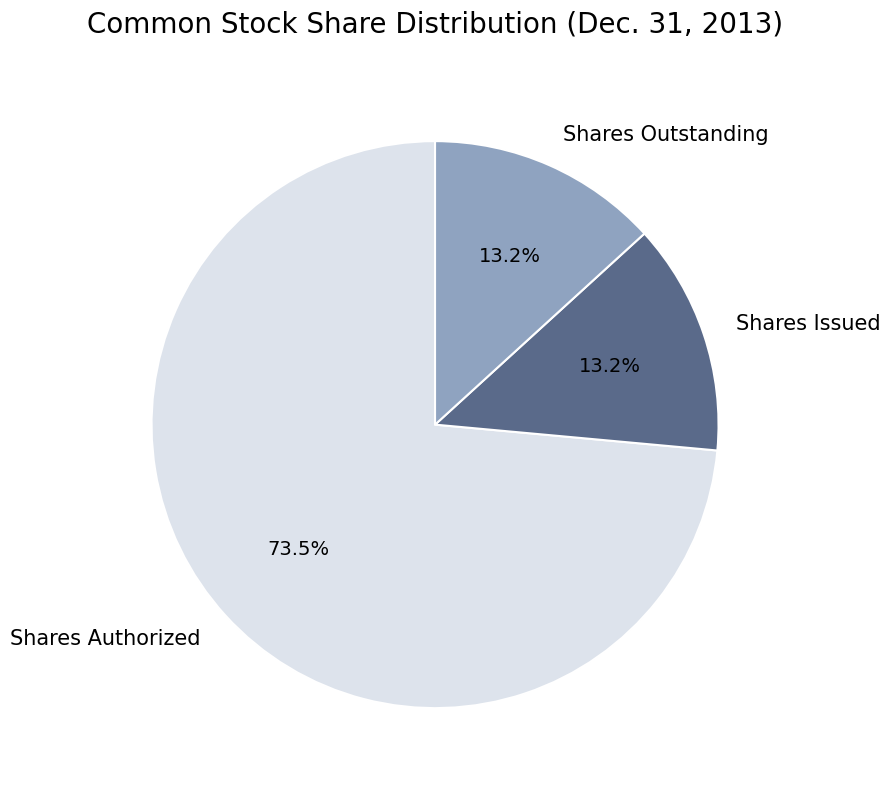

What percentage is the Shares Issued slice, to the nearest percent?

13%